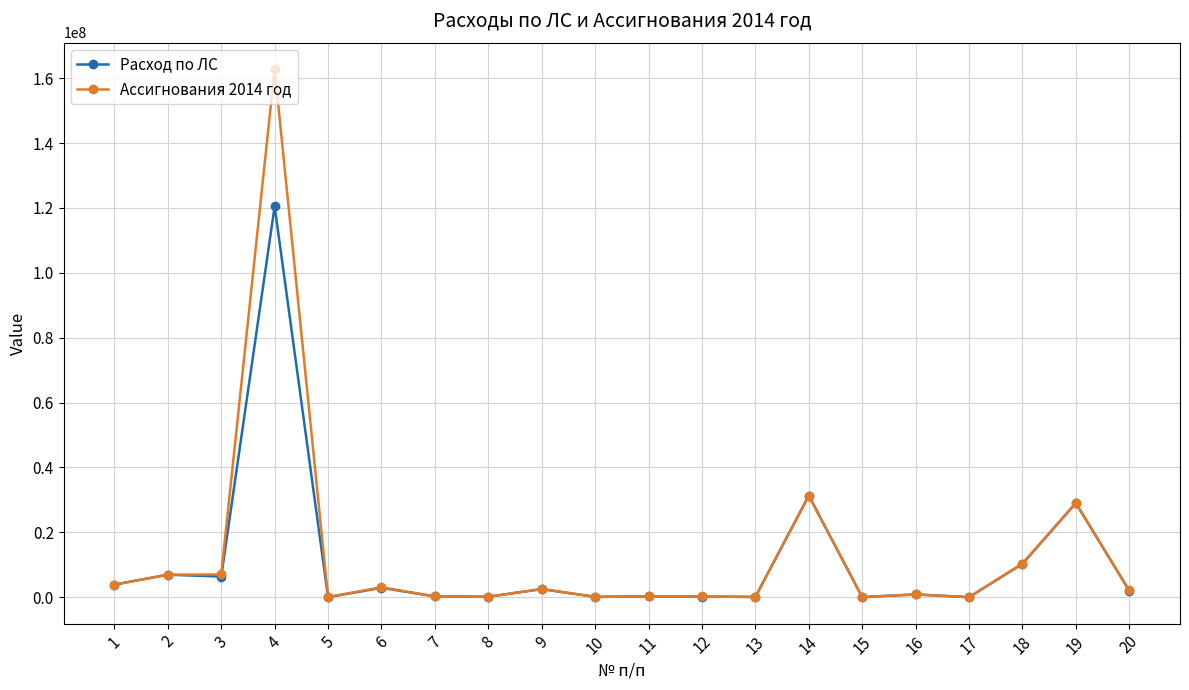

What is the greatest value displayed?

162818000.0